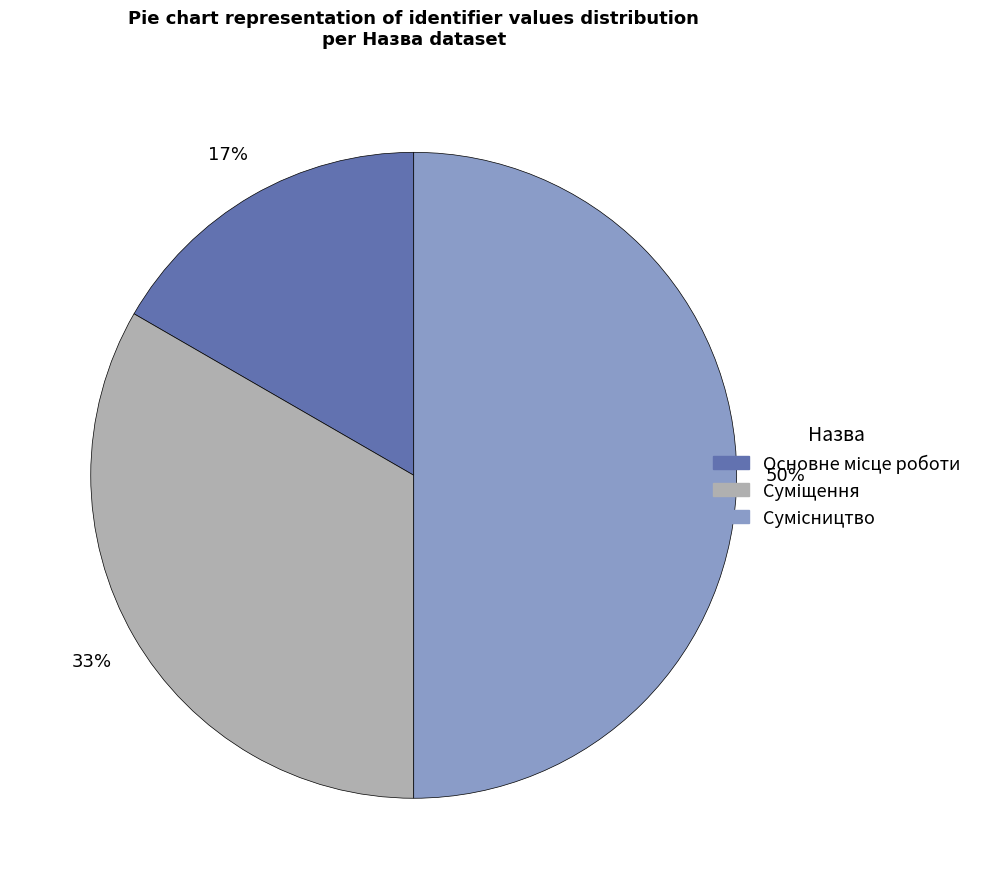

To the nearest percent, what is the average slice percentage?

33%